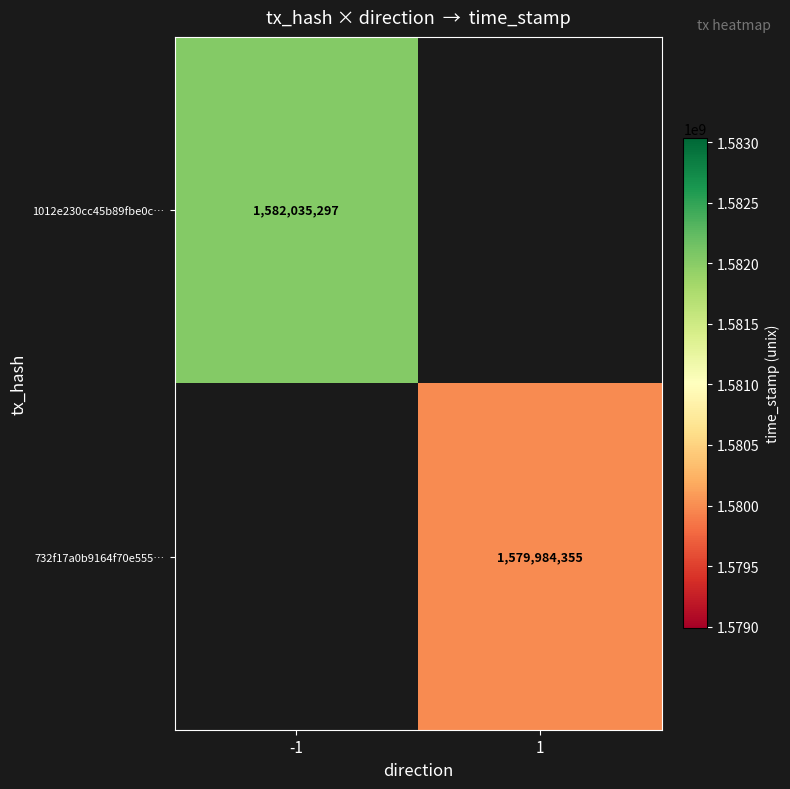

The 1012e230cc45b89fbe0c… series shows 1582035297 at -1. True or false?

True